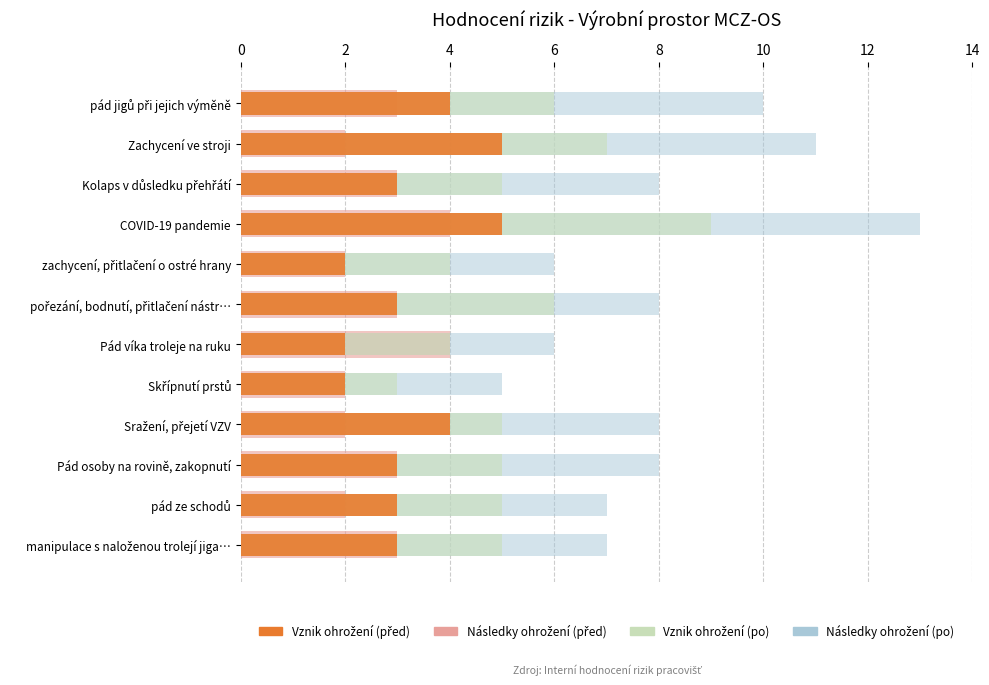

Between Sražení, přejetí VZV and pořezání, bodnutí, přitlačení nástr…, which series saw the biggest shift?

Vznik ohrožení (před)